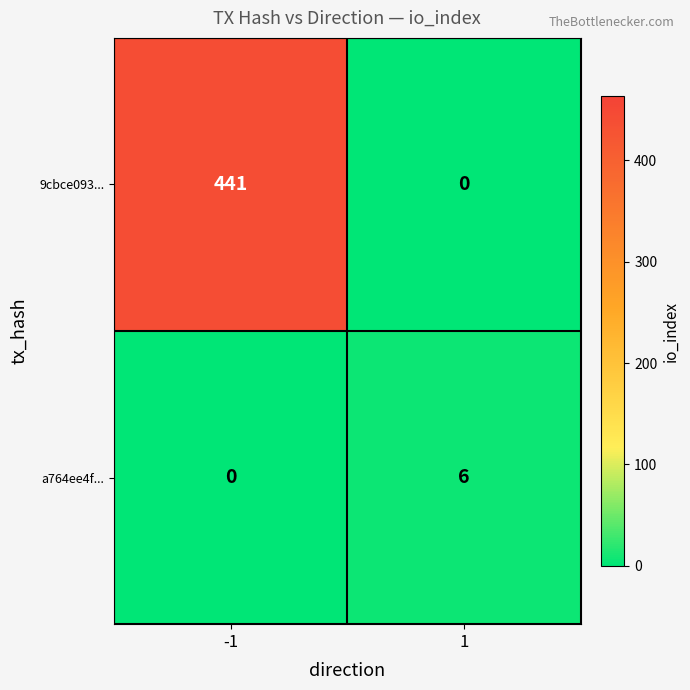

How many positive values does the 9cbce093... series have?

1